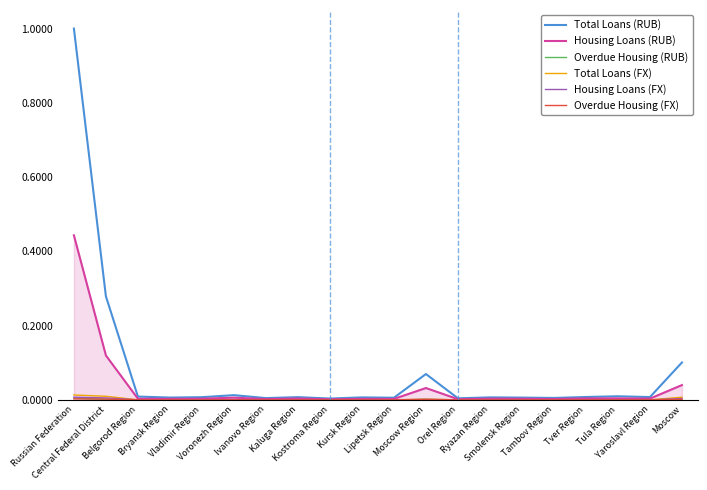

What is the greatest value displayed?

1.0